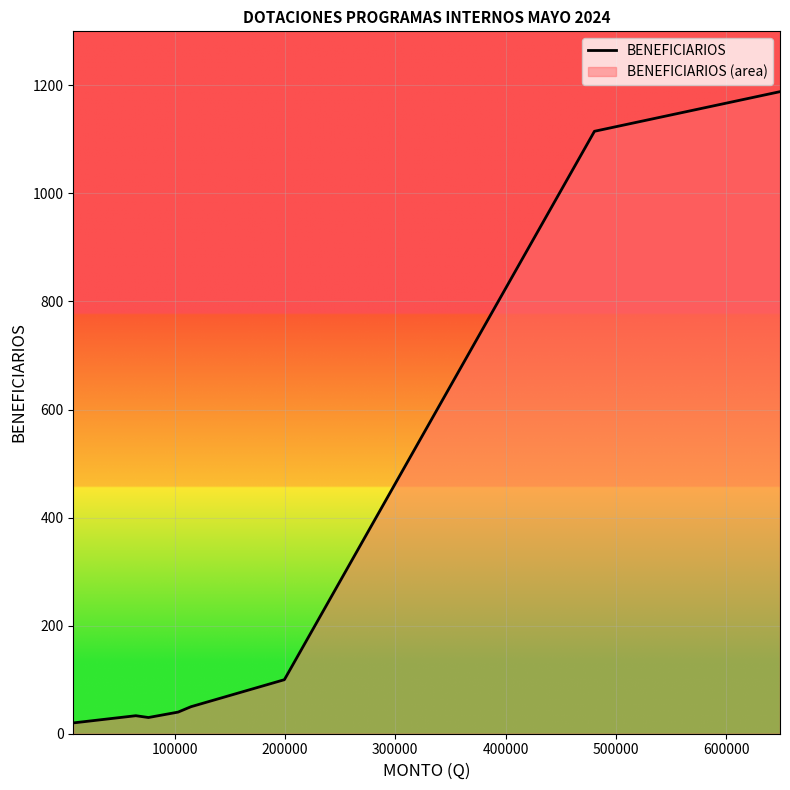

What is the difference between the maximum and minimum values?

1168.3